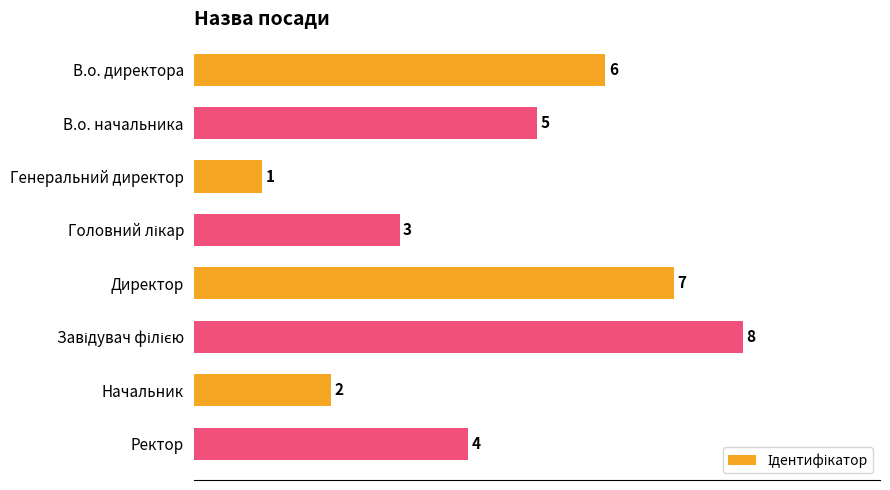

What is the difference between the maximum and minimum values?

7